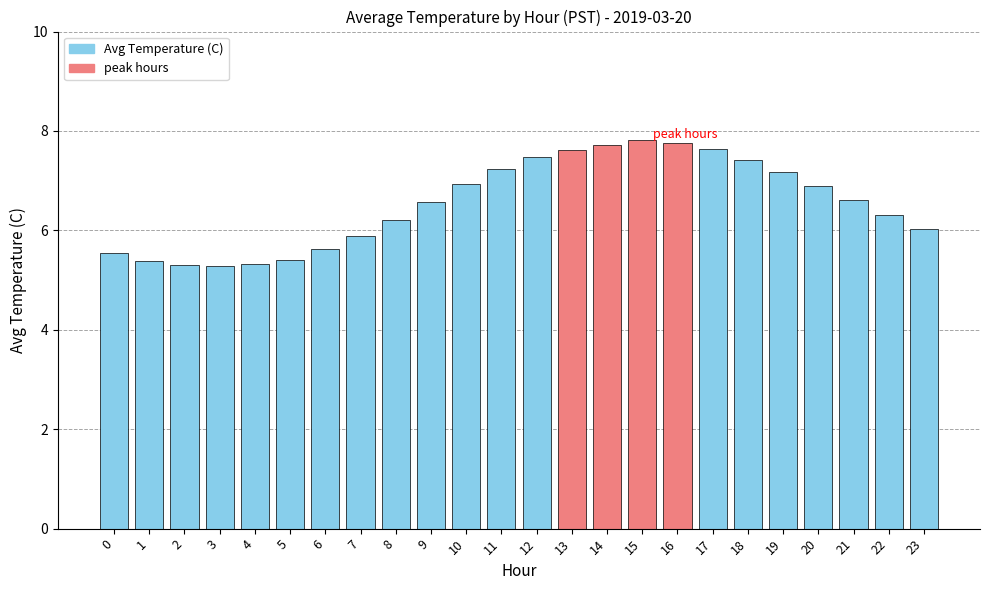

True or false: the data shows 5.3 at 3.

True